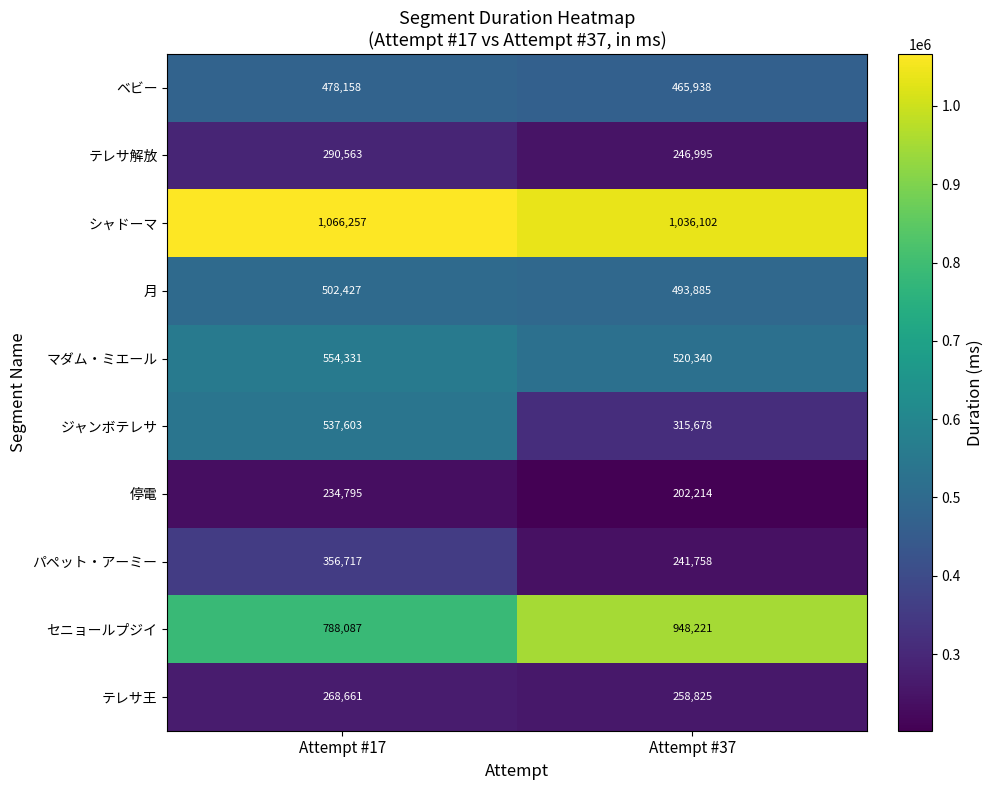

What is the difference between the マダム・ミエール values at Attempt #17 and Attempt #37?

33991